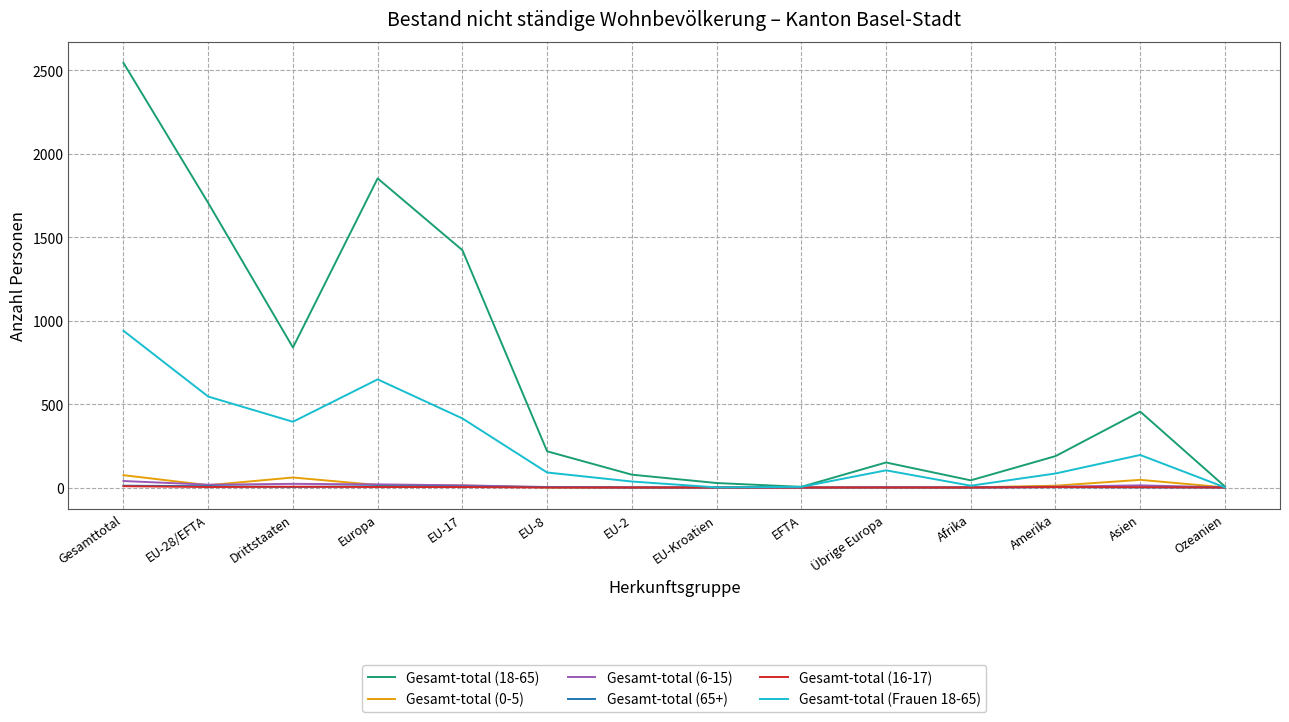

How many lines are shown in the chart?

6